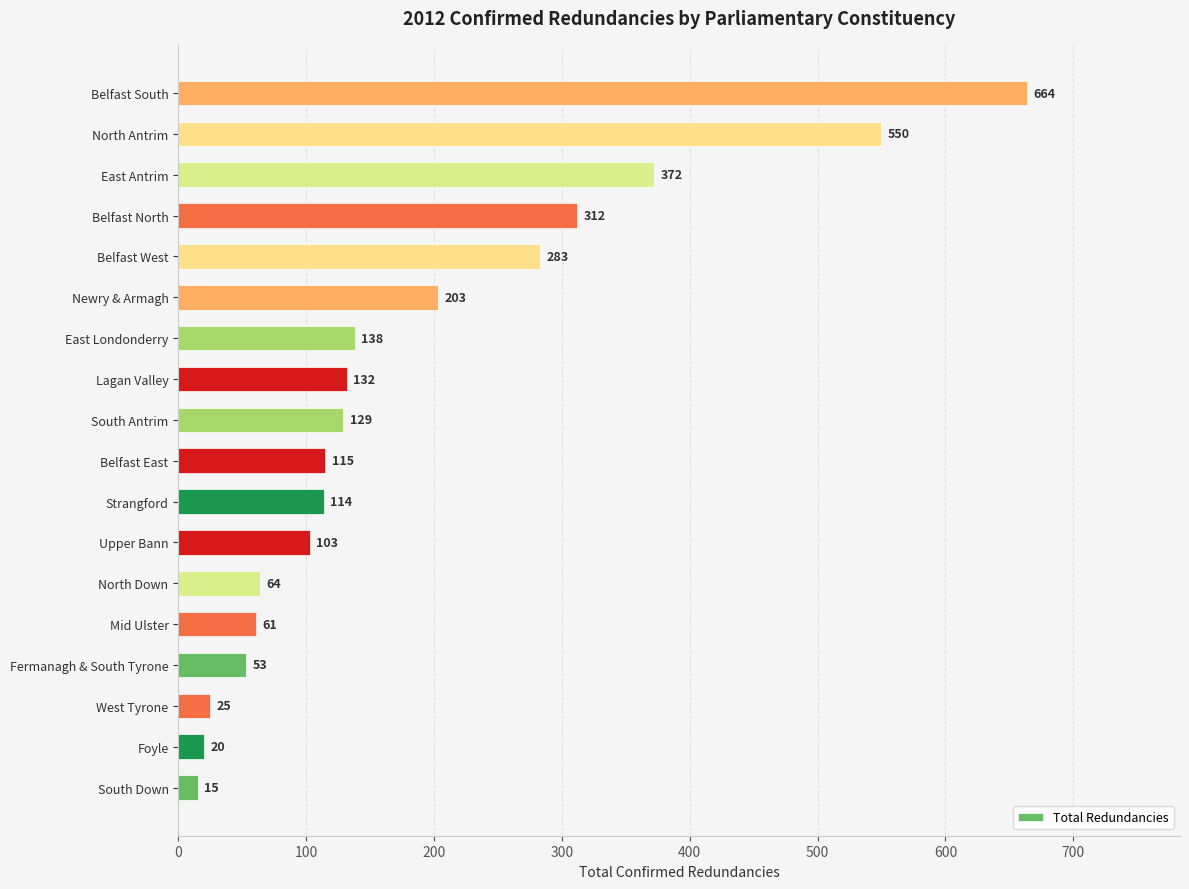

The chart shows a value of 64 at North Down. True or false?

True